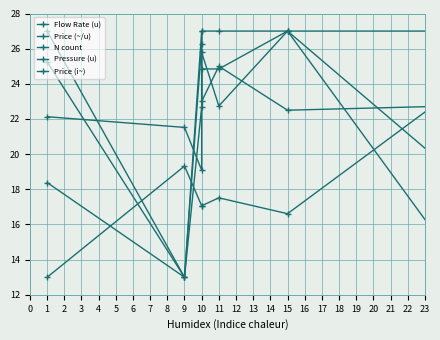

Count the number of data series in this chart.

5